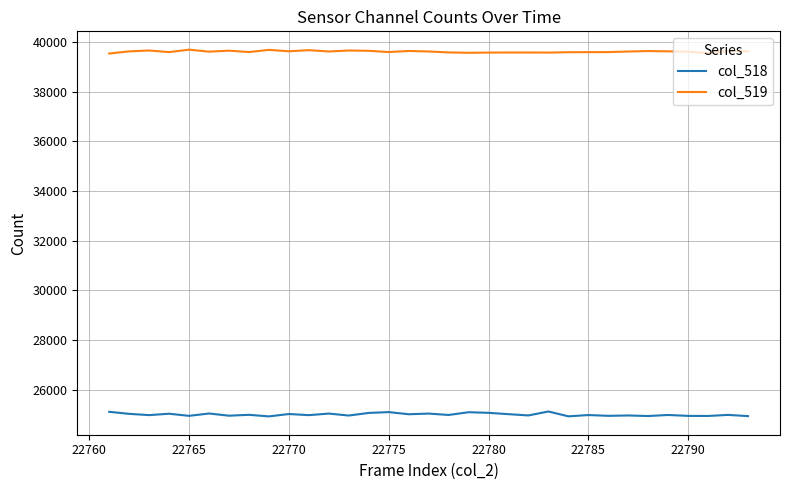

How many categories are shown in the chart?

33